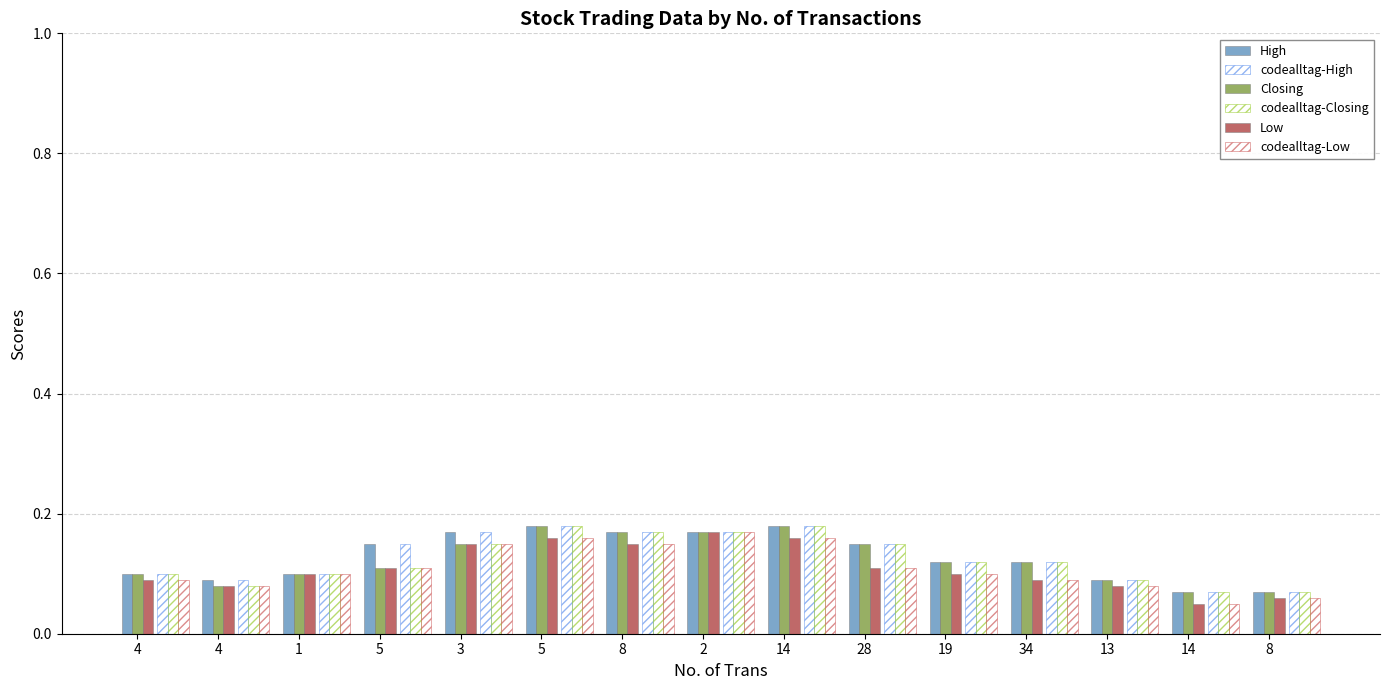

What is the total value across all series at 8?

1.0